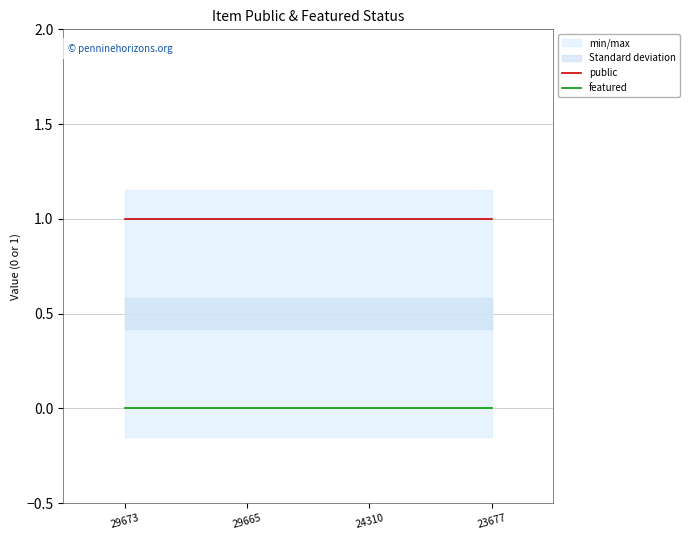

What is the value of the public point at the 1st from the left?

1